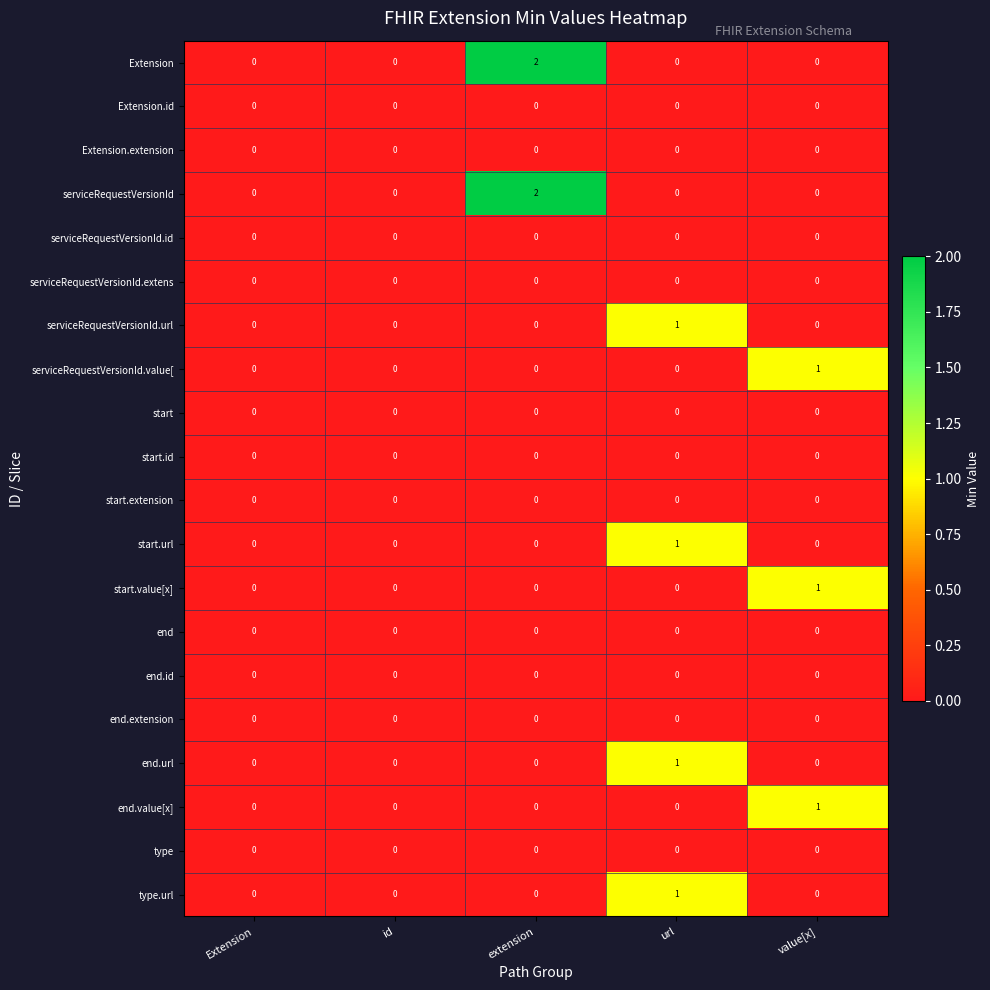

The start.extension series shows 0 at id. True or false?

True